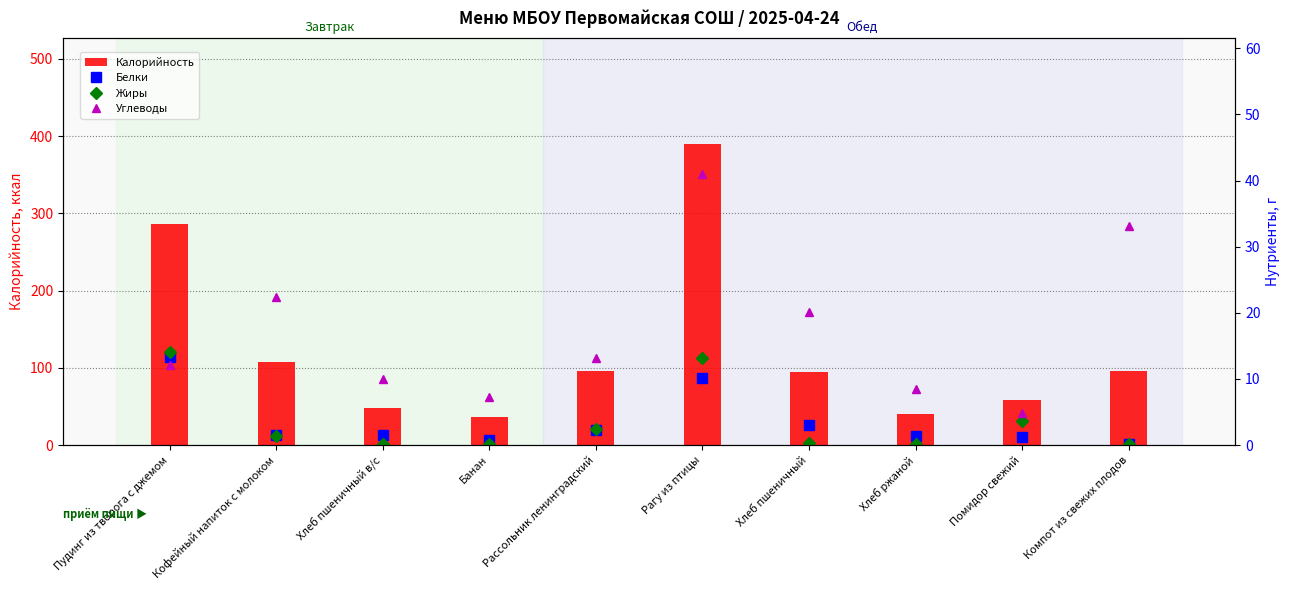

How many values in the Углеводы series exceed 13?

5